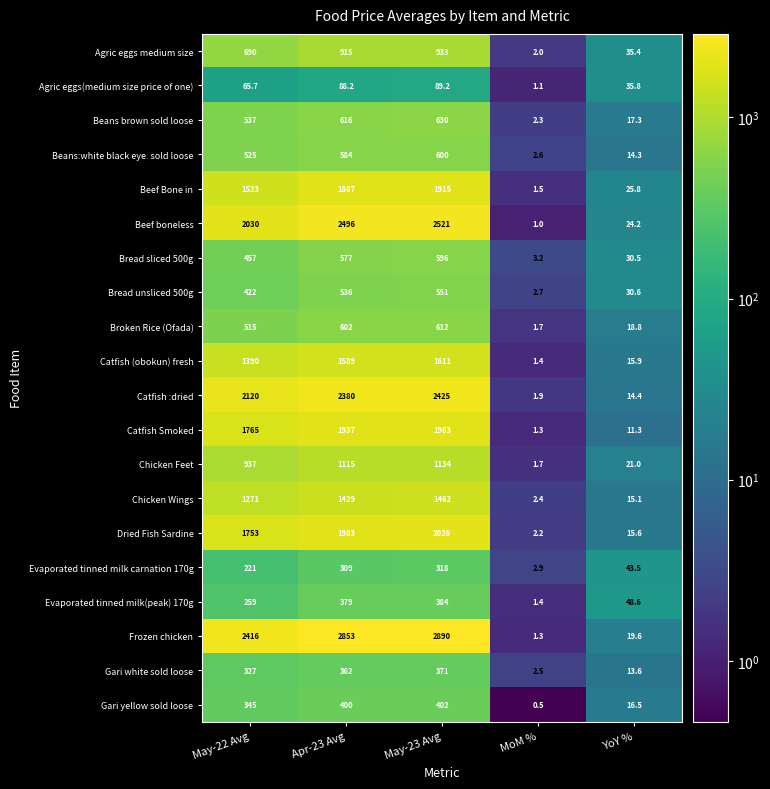

What is the difference between the second highest and minimum values in the Catfish (obokun) fresh series?

1587.6